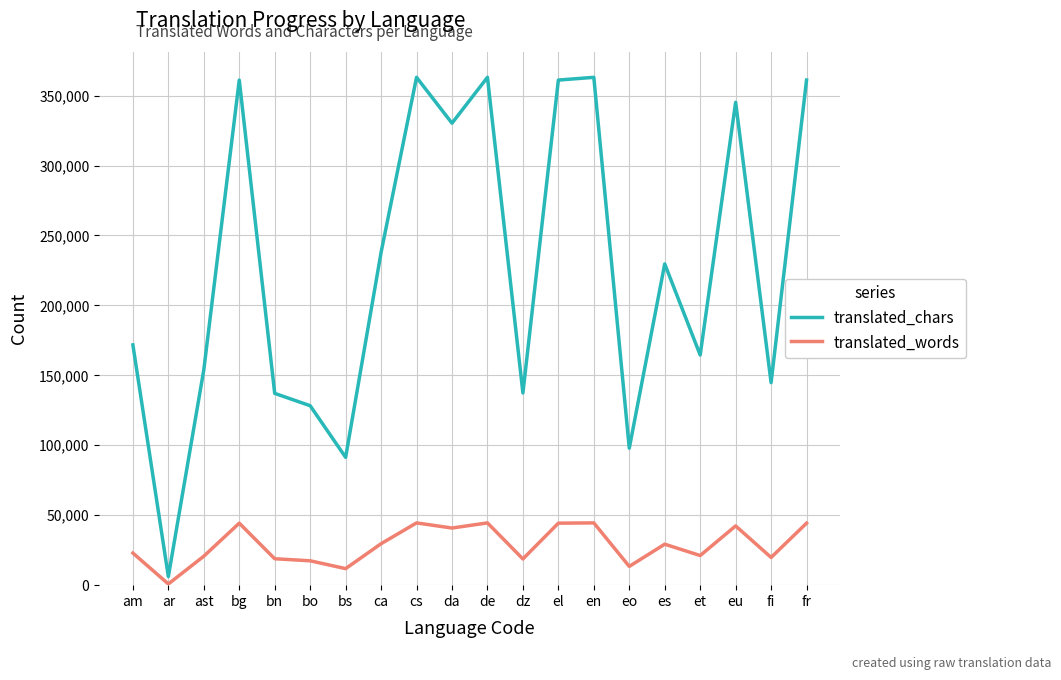

Between en and eo, which series saw the biggest shift?

translated_chars